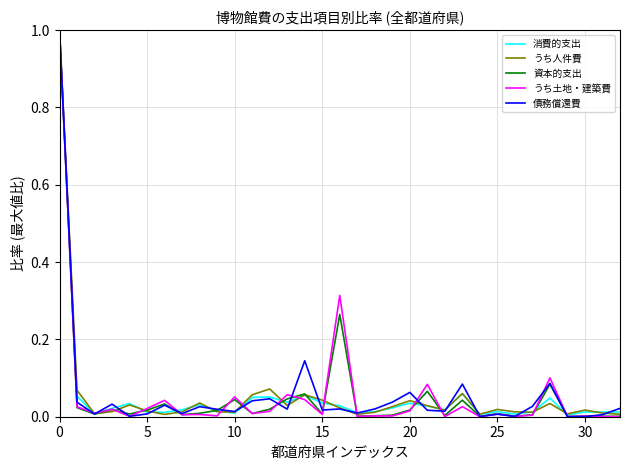

True or false: 消費的支出 has more than 0 points higher than both neighbors.

True